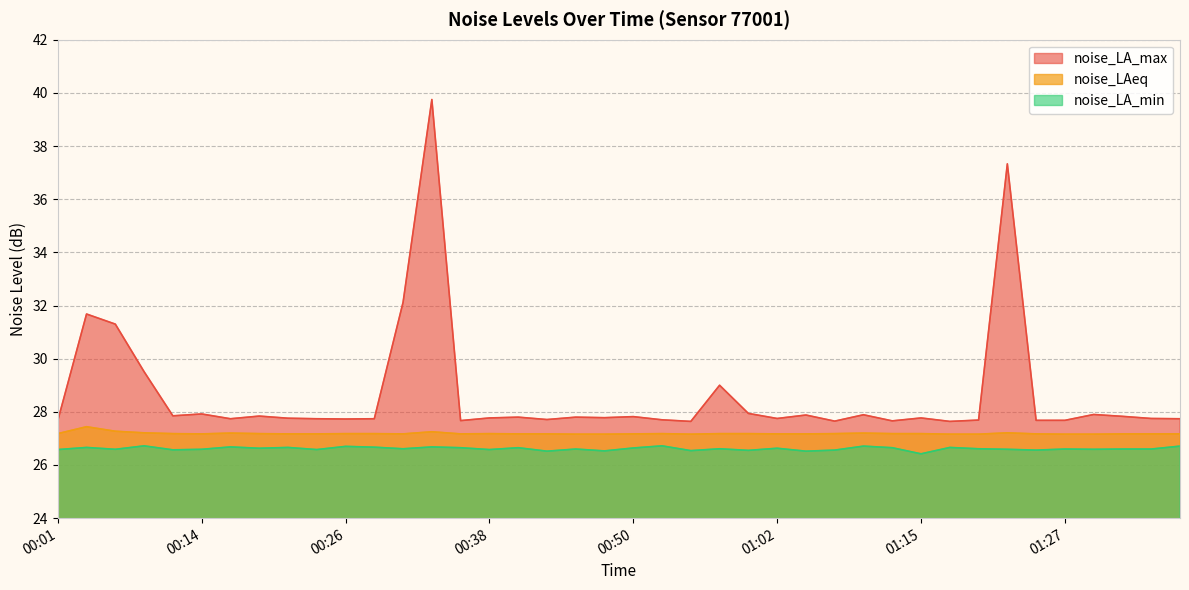

Is it true that noise_LAeq equals 47.9 at 01:34?

False